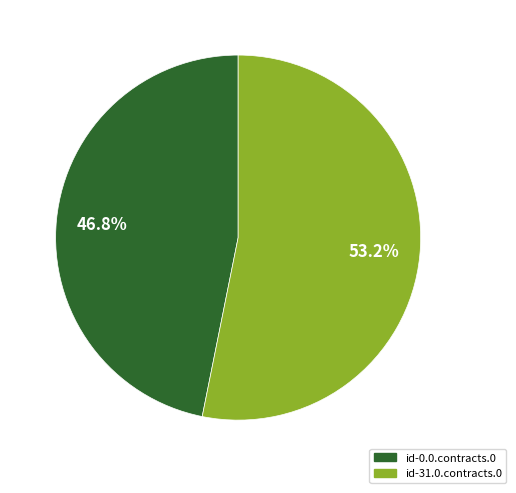

Rank the categories by value from highest to lowest.

id-31.0.contracts.0, id-0.0.contracts.0